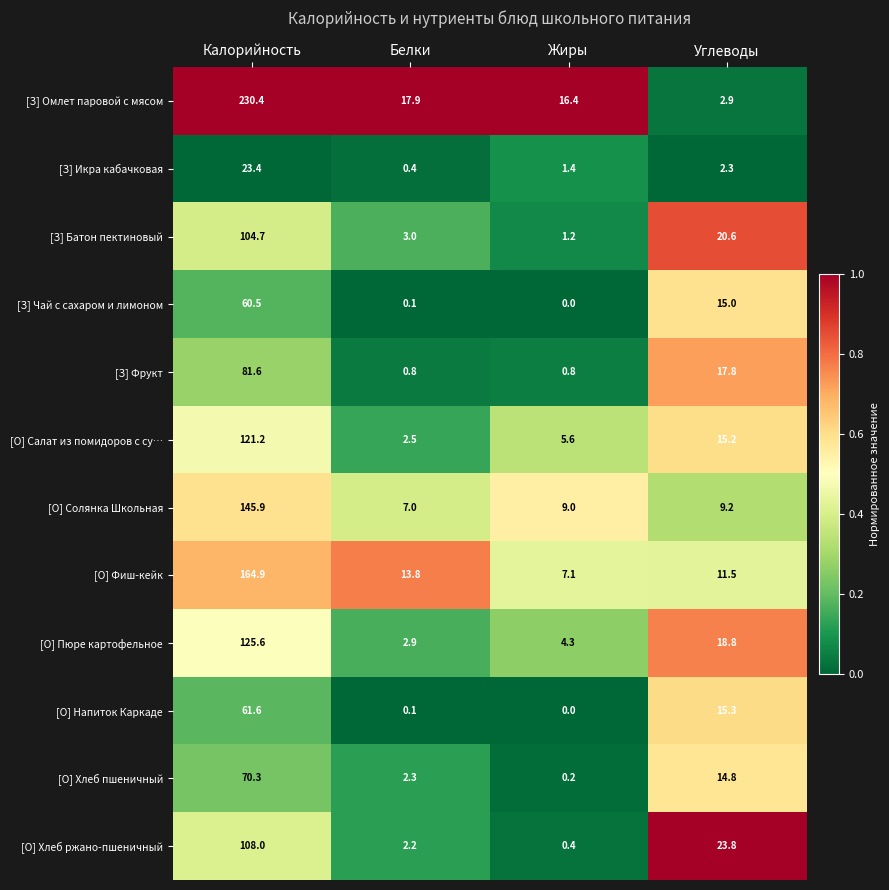

At which category is the sum across all series the highest?

Калорийность